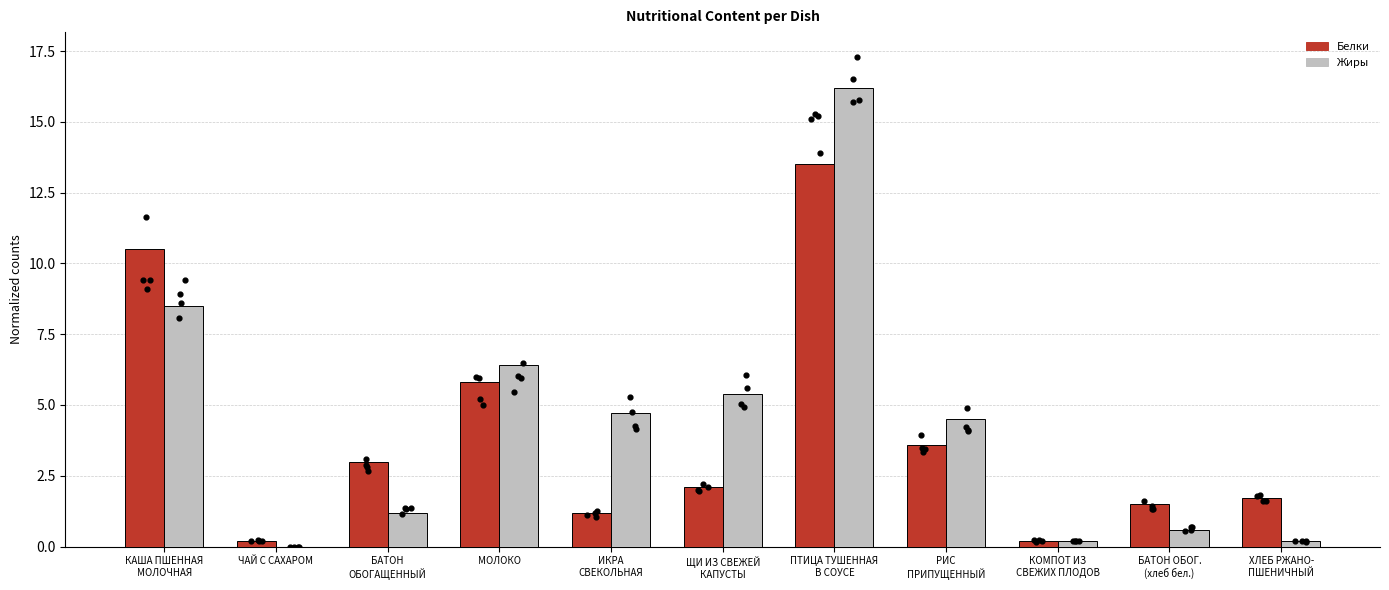

What are all the series names shown in the legend?

Белки, Жиры